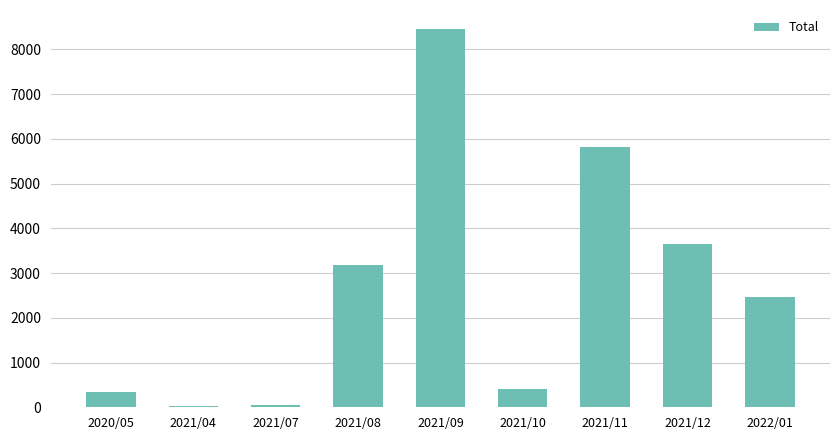

The value at 2022/01 is 3760.2. True or false?

False